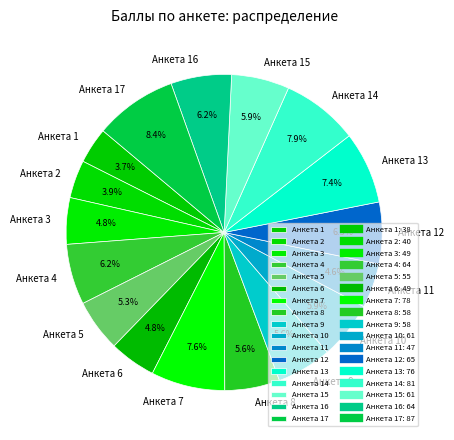

Which category has the biggest portion of the pie?

Анкета 17